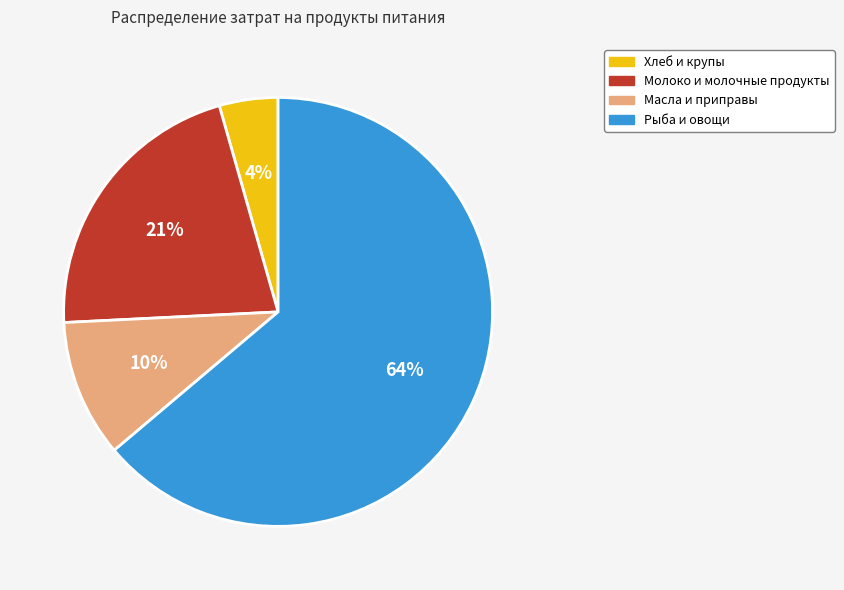

Does any single category account for the majority?

Yes